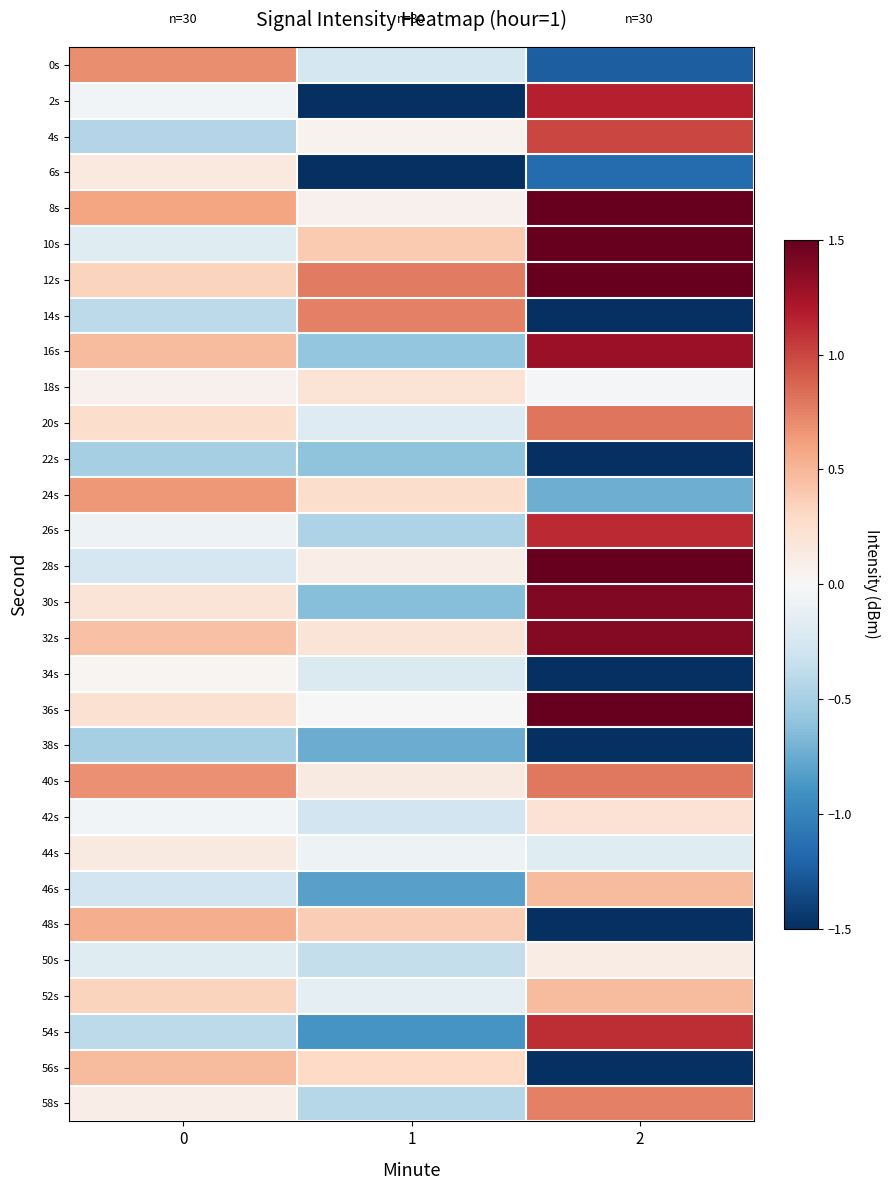

Rank the series at 0 from highest to lowest value.

0s, 40s, 24s, 8s, 48s, 16s, 56s, 32s, 12s, 52s, 20s, 36s, 30s, 6s, 44s, 58s, 18s, 34s, 2s, 42s, 26s, 10s, 50s, 28s, 46s, 14s, 54s, 4s, 22s, 38s